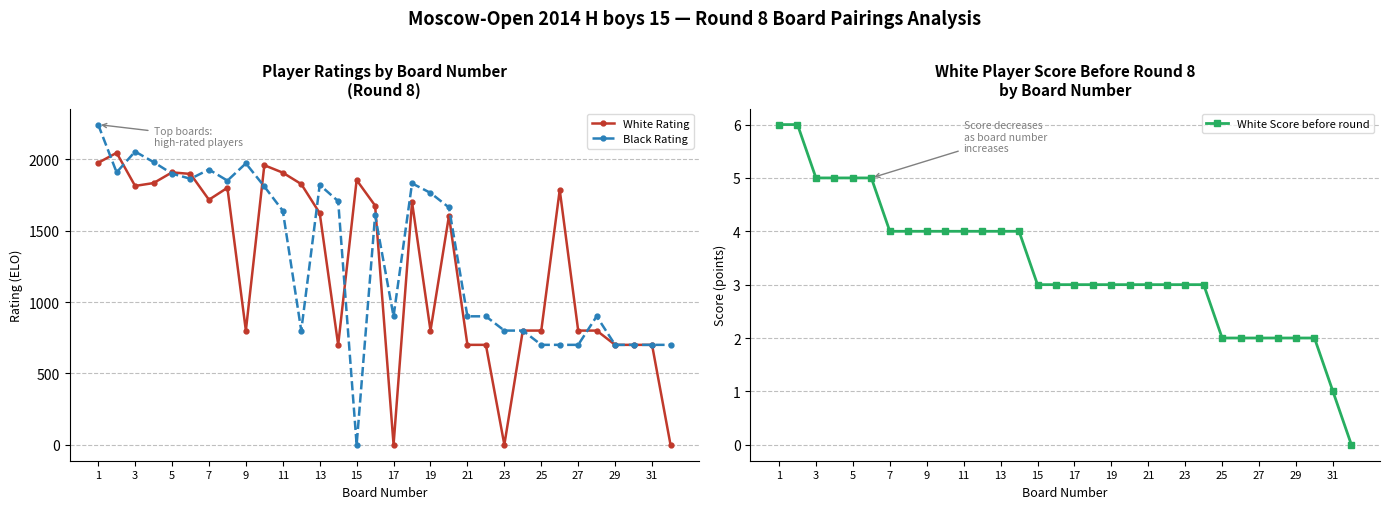

List the series in order of their peak value, lowest first.

White Score before round, White Rating, Black Rating